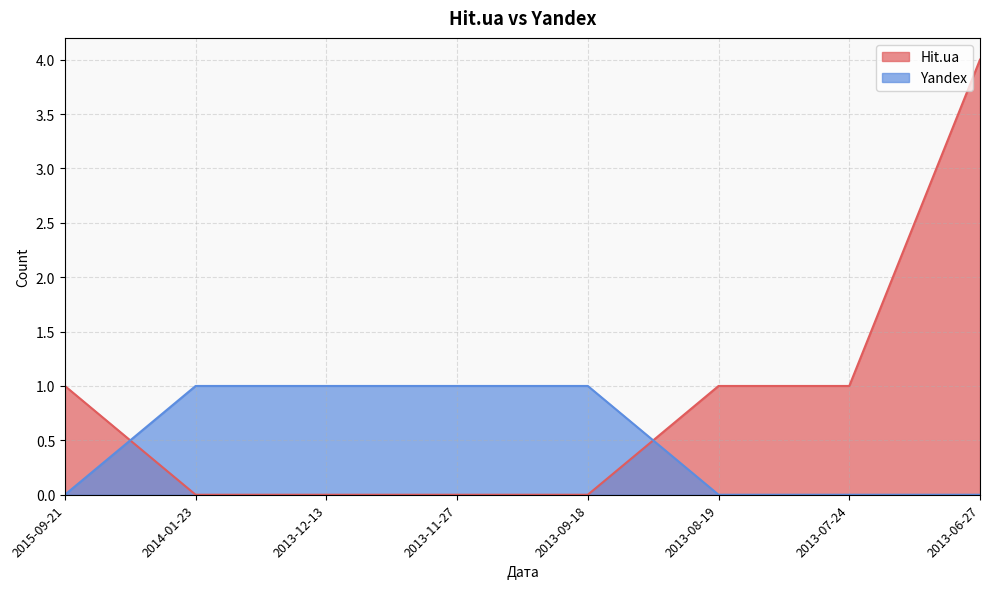

At how many categories does at least one series exceed 3?

1